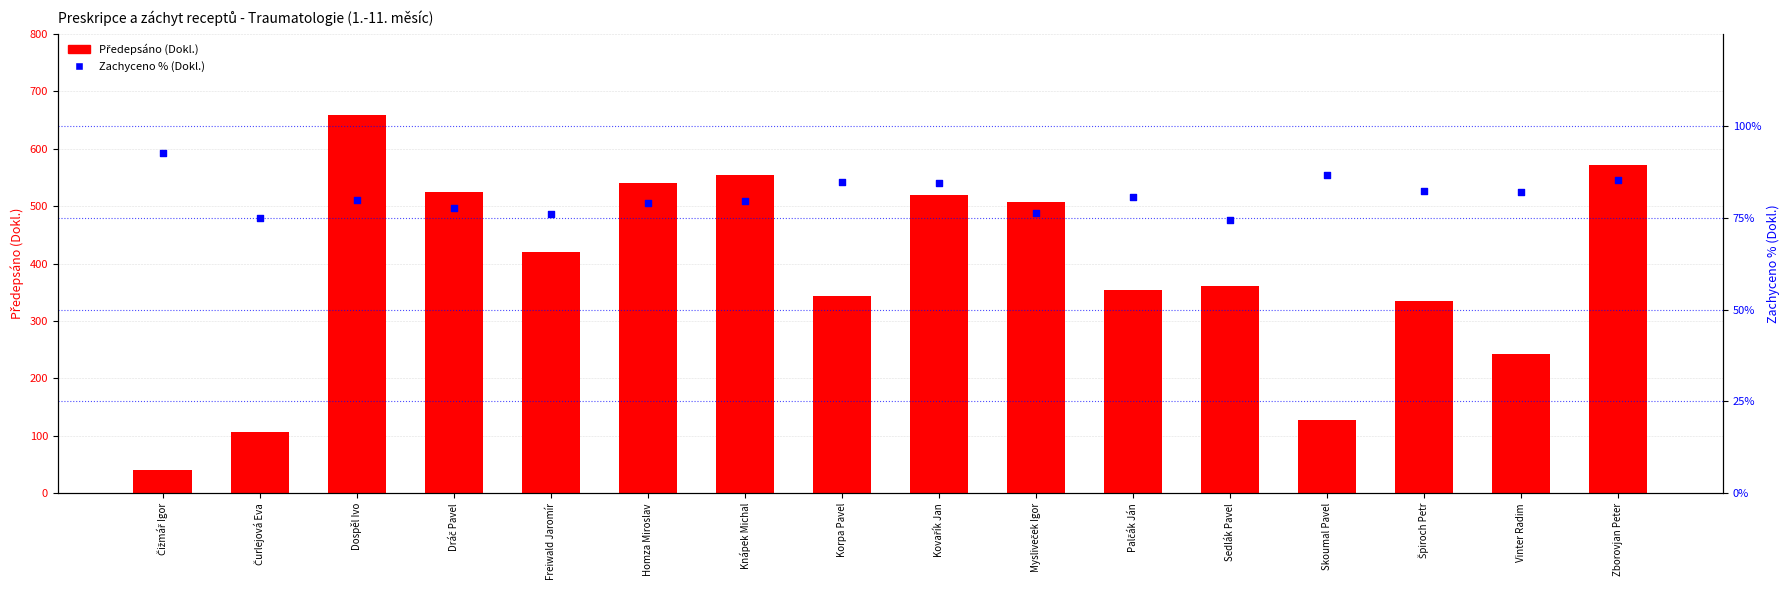

Is the value of Zachyceno % (Dokl.) at Knápek Michal greater than the value of Předepsáno (Dokl.) at Freiwald Jaromír?

No